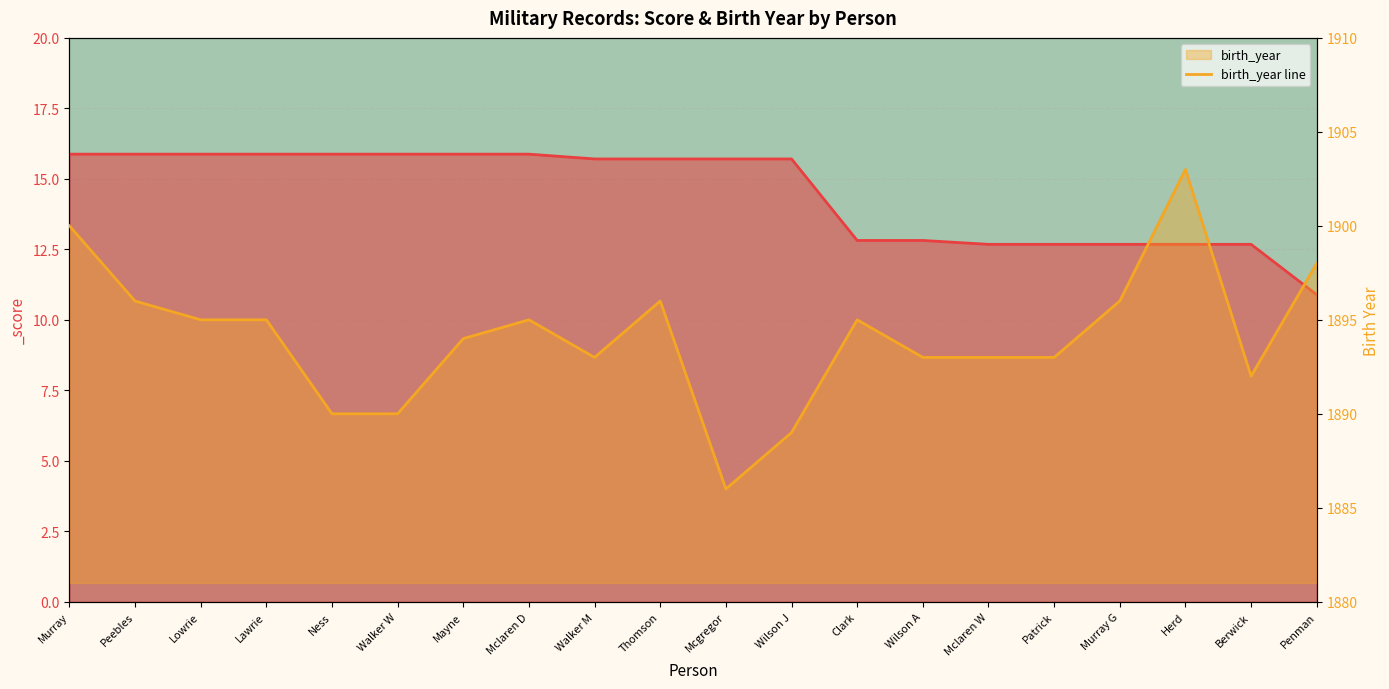

List the labels in order of value, largest first.

Herd, Murray, Penman, Peebles, Thomson, Murray G, Lowrie, Lawrie, Mclaren D, Clark, Mayne, Walker M, Wilson A, Mclaren W, Patrick, Berwick, Ness, Walker W, Wilson J, Mcgregor